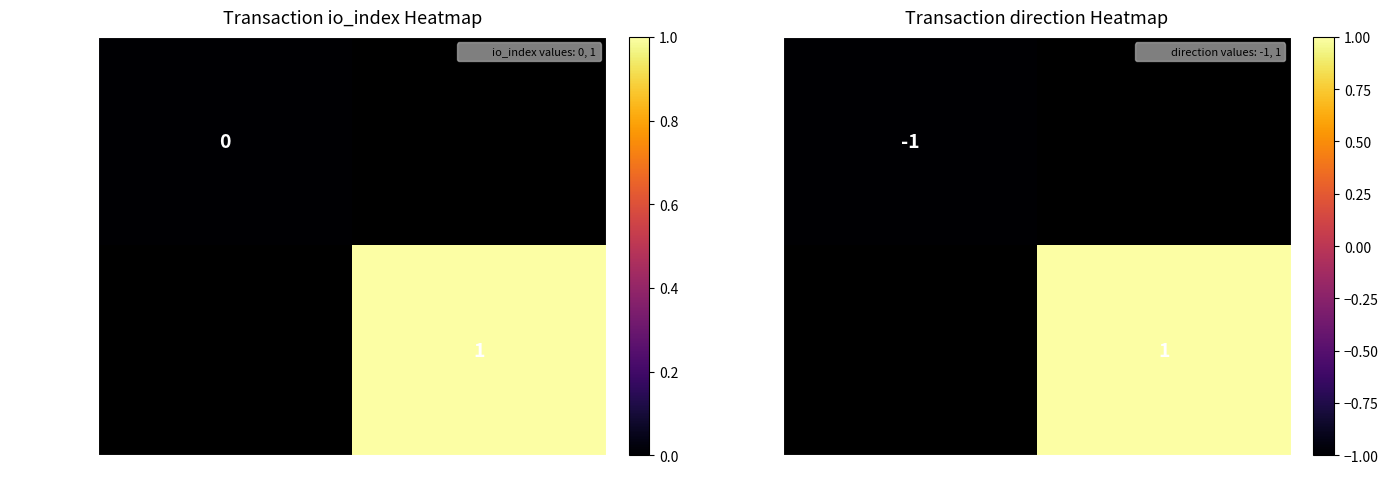

Rank the series at 1 from lowest to highest value.

1b151eecc8f..., cd6d5cb3951...